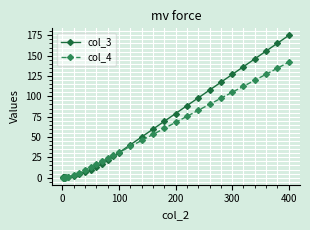

Which series has the largest total across all categories?

col_3